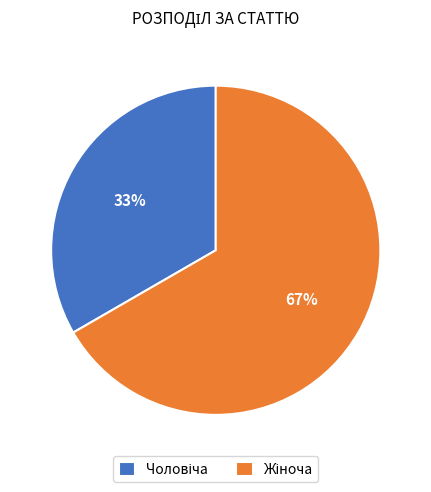

Does any single category account for the majority?

Yes